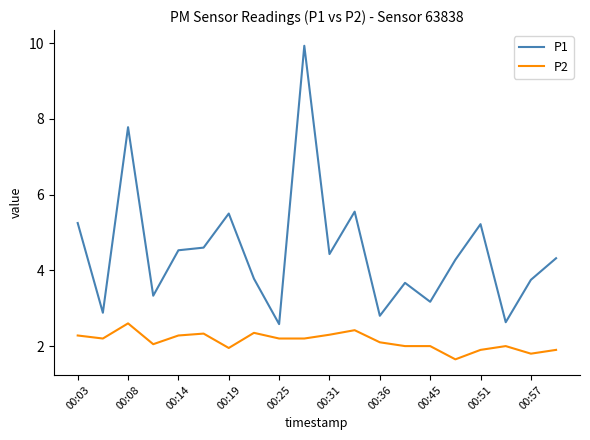

What is the average value of the P1 series?

4.5